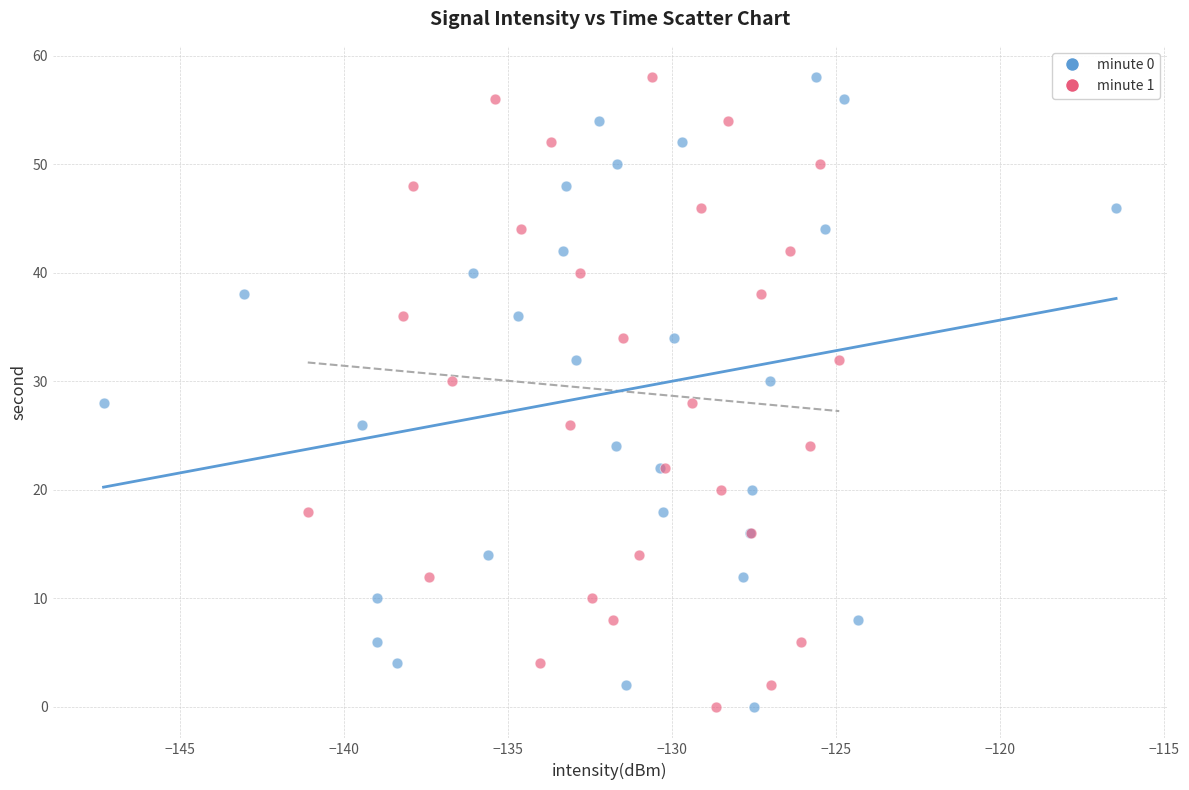

What are all the series names shown in the legend?

minute 0, minute 1